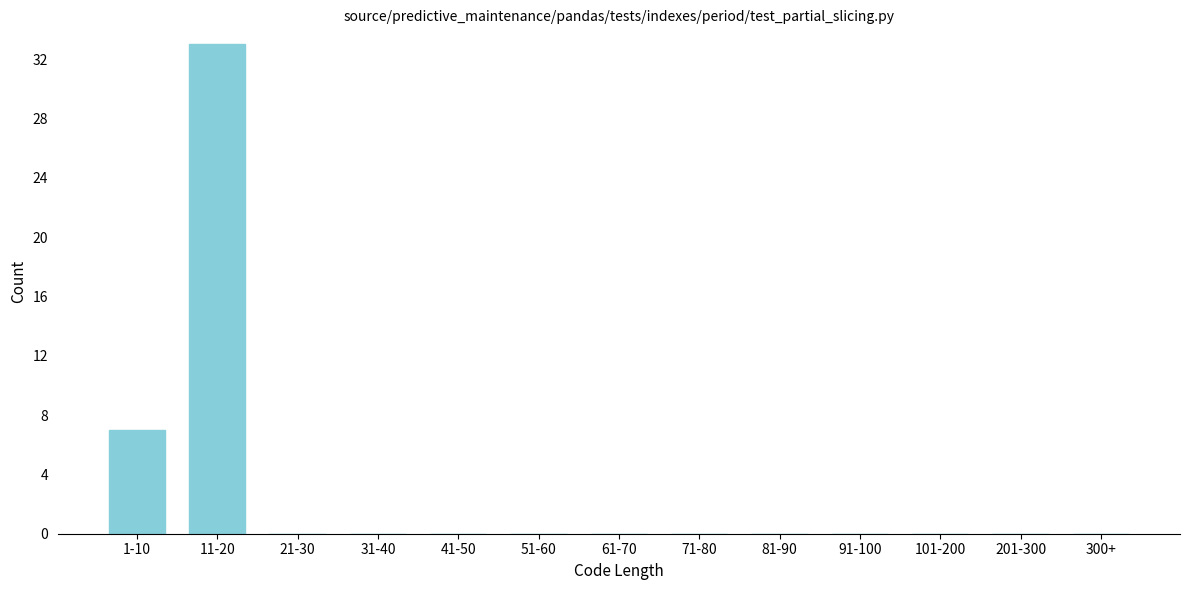

Reading left to right, transcribe all the data shown in this chart.

1-10=7	11-20=33	21-30=0	31-40=0	41-50=0	51-60=0	61-70=0	71-80=0	81-90=0	91-100=0	101-200=0	201-300=0	300+=0